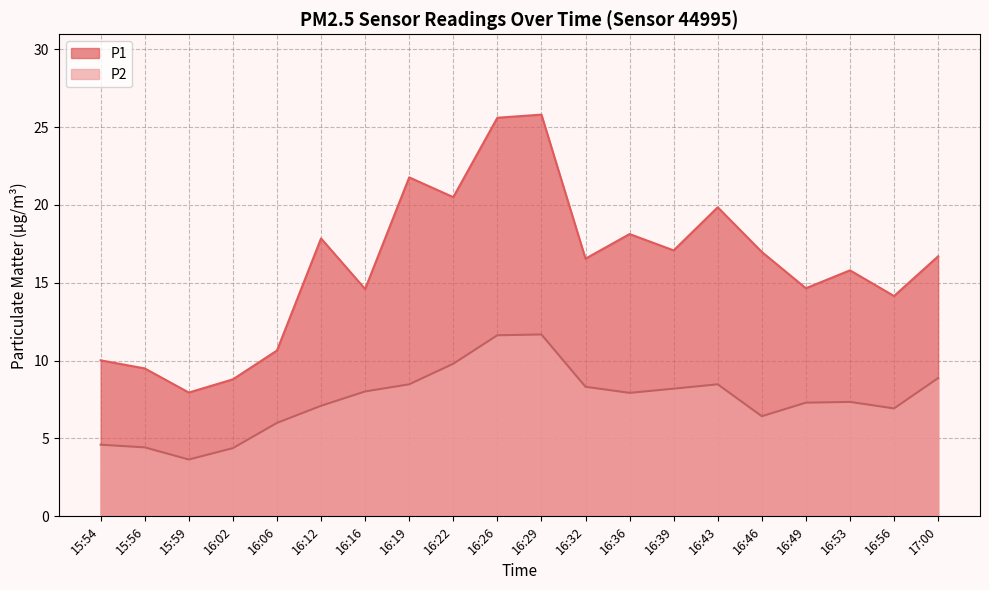

Reading left to right, extract all data points from this chart.

P1: 15:54=10.0	15:56=9.5	15:59=8.0	16:02=8.8	16:06=10.7	16:12=17.9	16:16=14.6	16:19=21.8	16:22=20.5	16:26=25.6	16:29=25.8	16:32=16.6	16:36=18.1	16:39=17.1	16:43=19.9	16:46=17.0	16:49=14.7	16:53=15.8	16:56=14.2	17:00=16.7
P2: 15:54=4.6	15:56=4.4	15:59=3.6	16:02=4.4	16:06=6.0	16:12=7.1	16:16=8.0	16:19=8.5	16:22=9.8	16:26=11.6	16:29=11.7	16:32=8.3	16:36=7.9	16:39=8.2	16:43=8.5	16:46=6.4	16:49=7.3	16:53=7.3	16:56=6.9	17:00=8.9